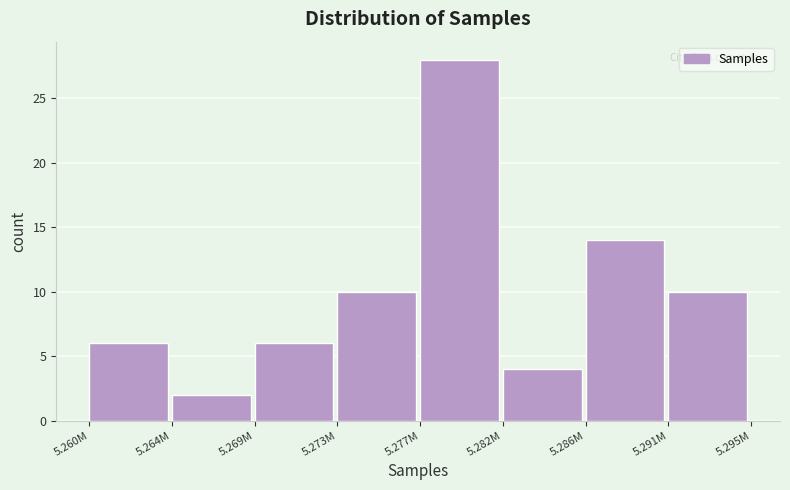

Reading left to right, list all the values displayed in this chart.

6	2	6	10	28	4	14	10